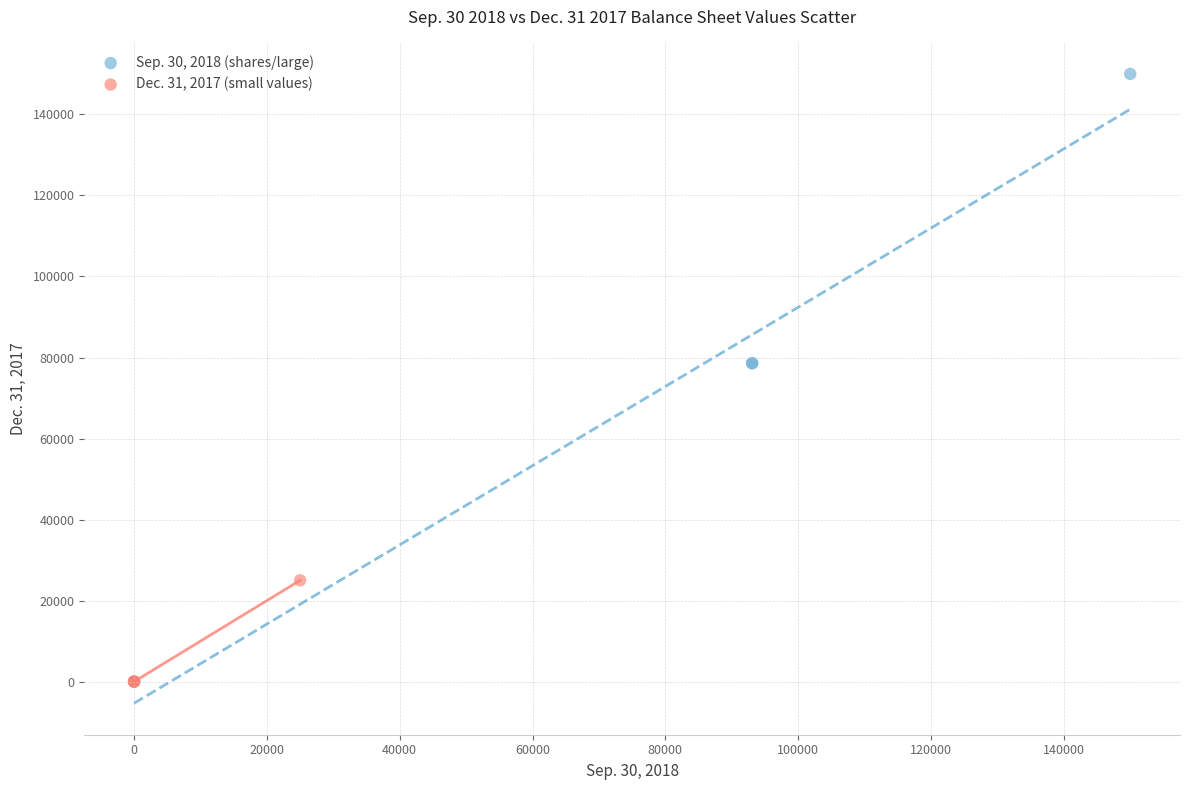

What are all the series names shown in the legend?

Sep. 30, 2018 (shares/large), Dec. 31, 2017 (small values)